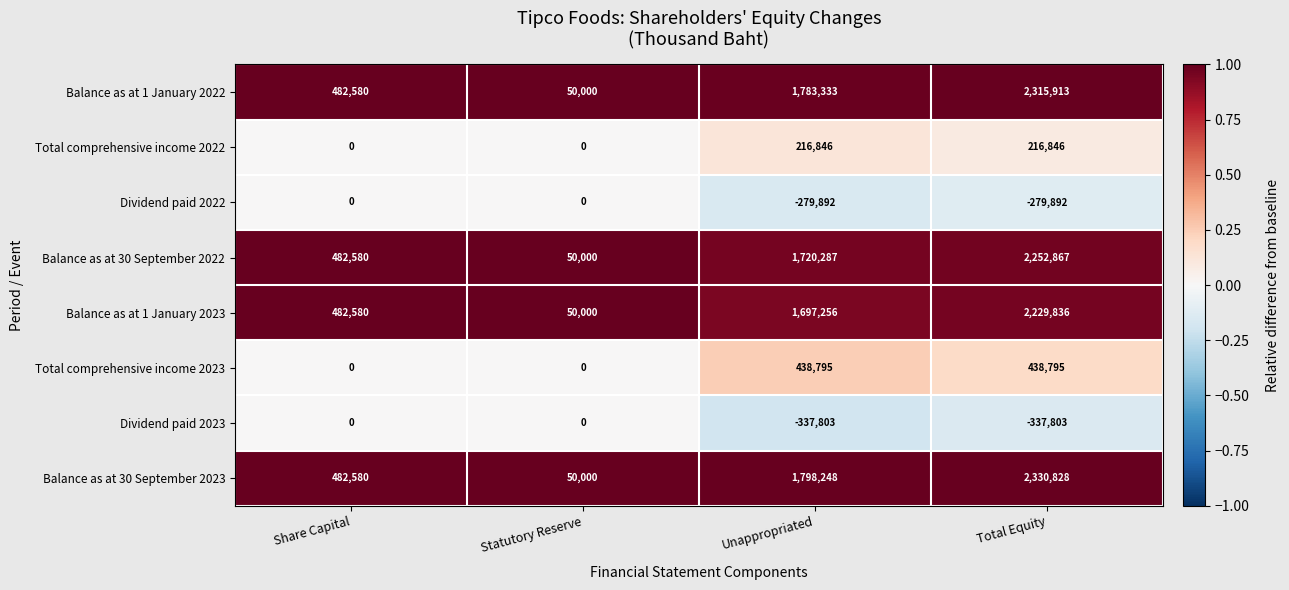

The value of Balance as at 1 January 2022 at Statutory Reserve is 50000. True or false?

True